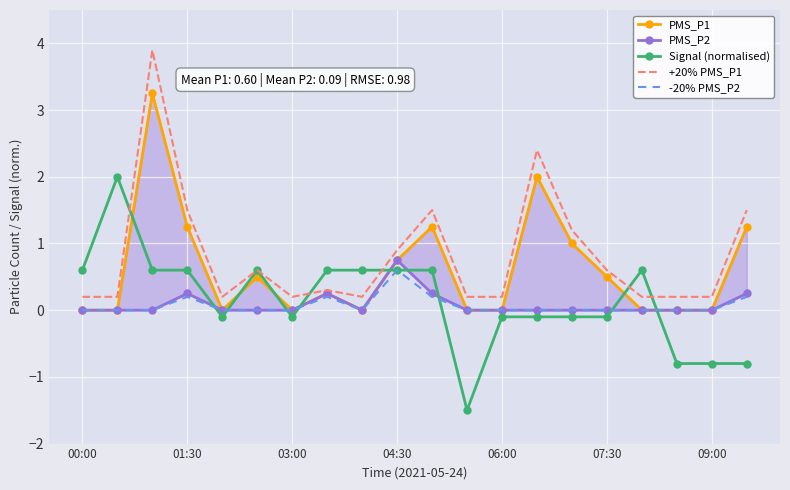

What is the approximate value of Signal (normalised) at 04:30?

0.6